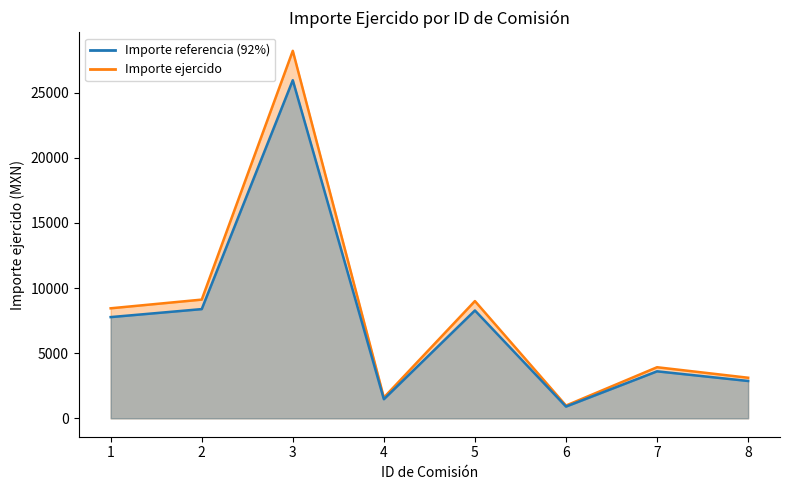

At which category does the chart reach its peak across all series?

3